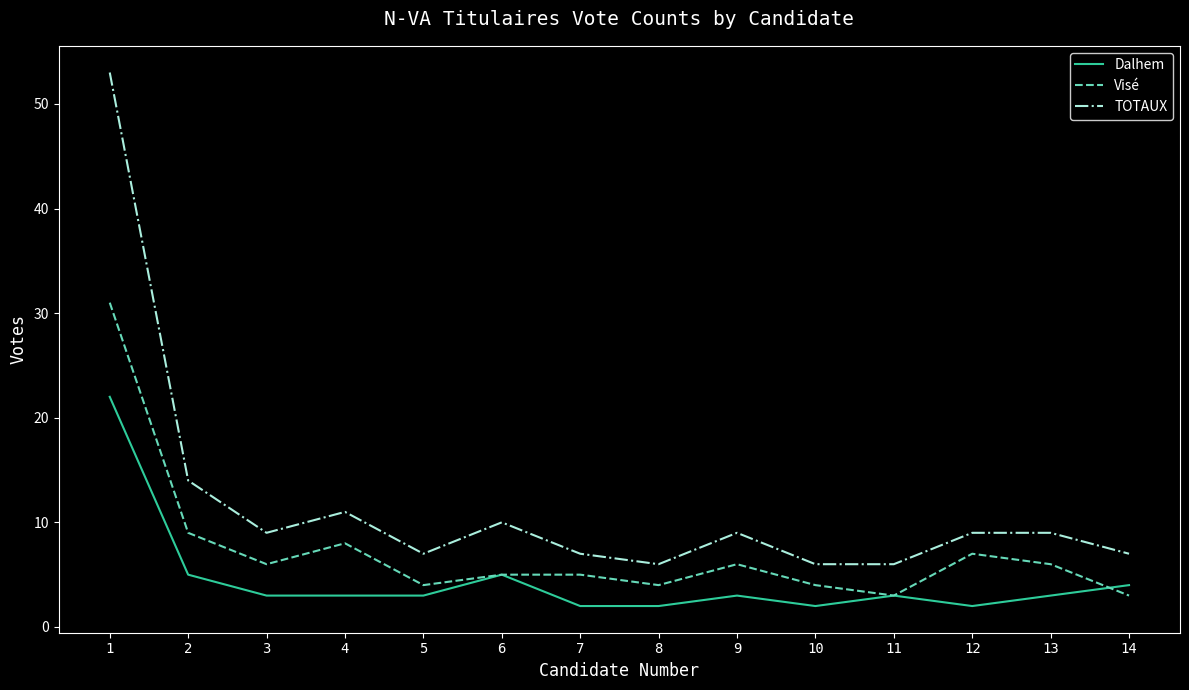

Count the number of categories in the chart.

14